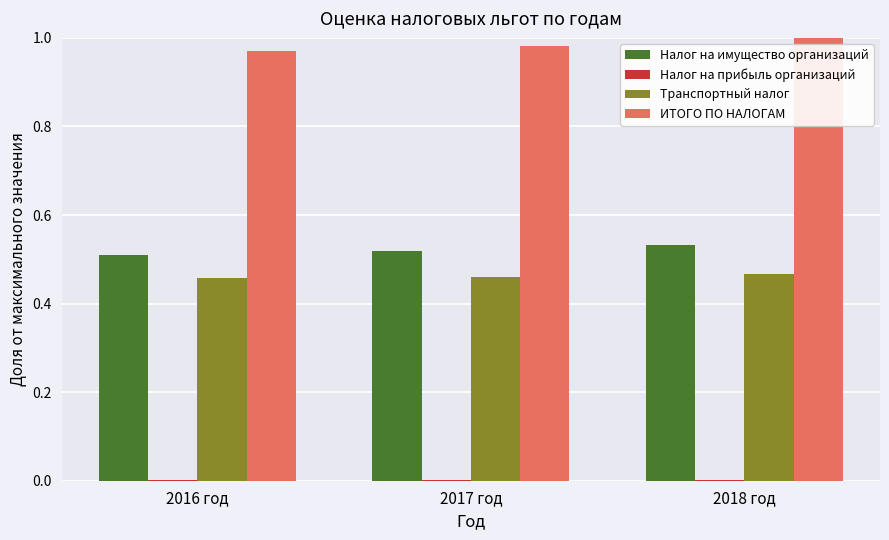

What is the sum of all Налог на имущество организаций values?

1.6